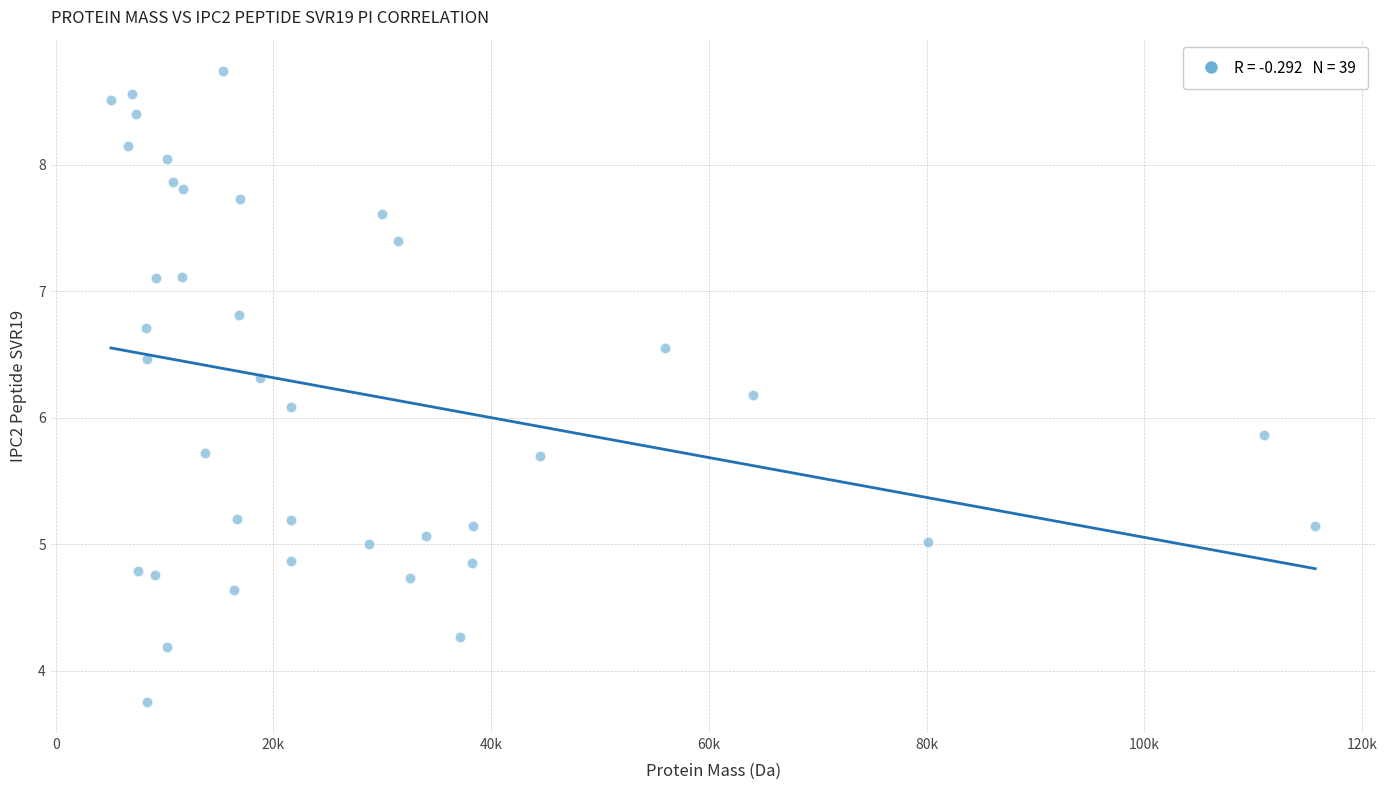

What is the range of Y values (max minus min)?

5.0